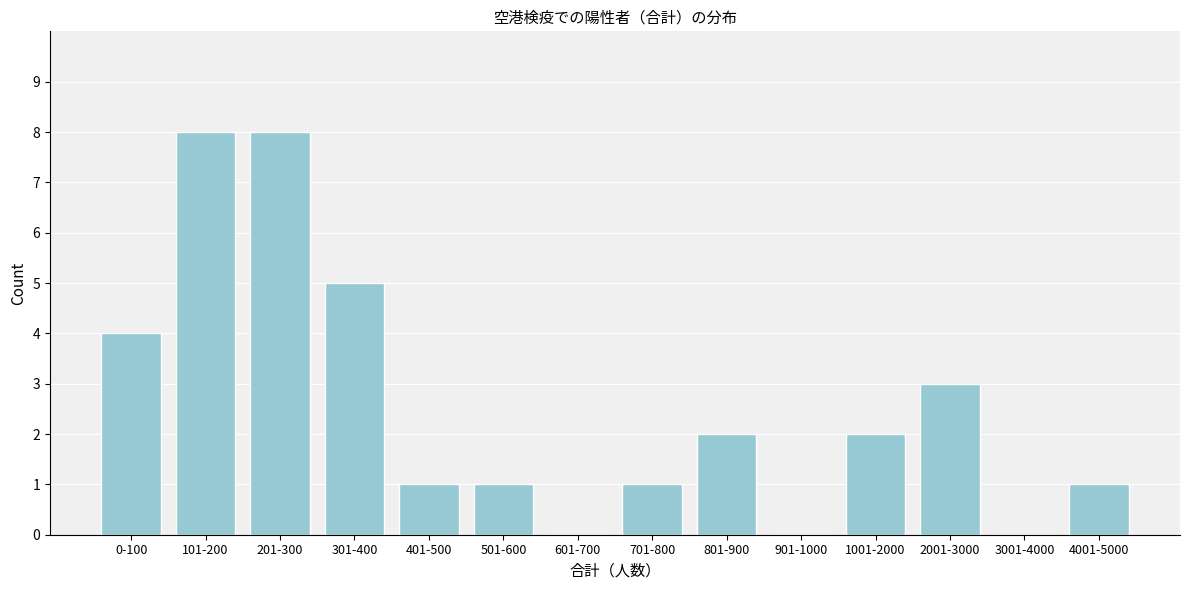

Reading right to left, what are all the values shown in this chart?

4001-5000=1	3001-4000=0	2001-3000=3	1001-2000=2	901-1000=0	801-900=2	701-800=1	601-700=0	501-600=1	401-500=1	301-400=5	201-300=8	101-200=8	0-100=4